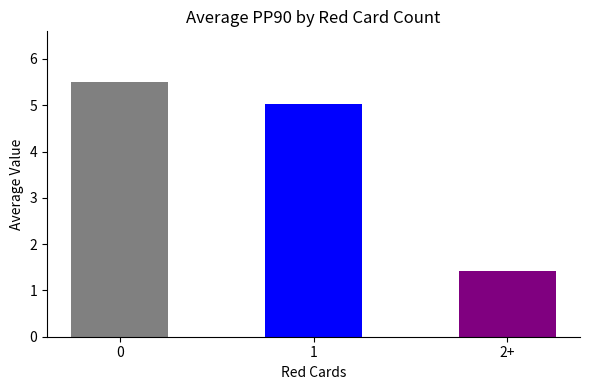

Reading right to left, what are all the values shown in this chart?

2+=1.4	1=5.0	0=5.5